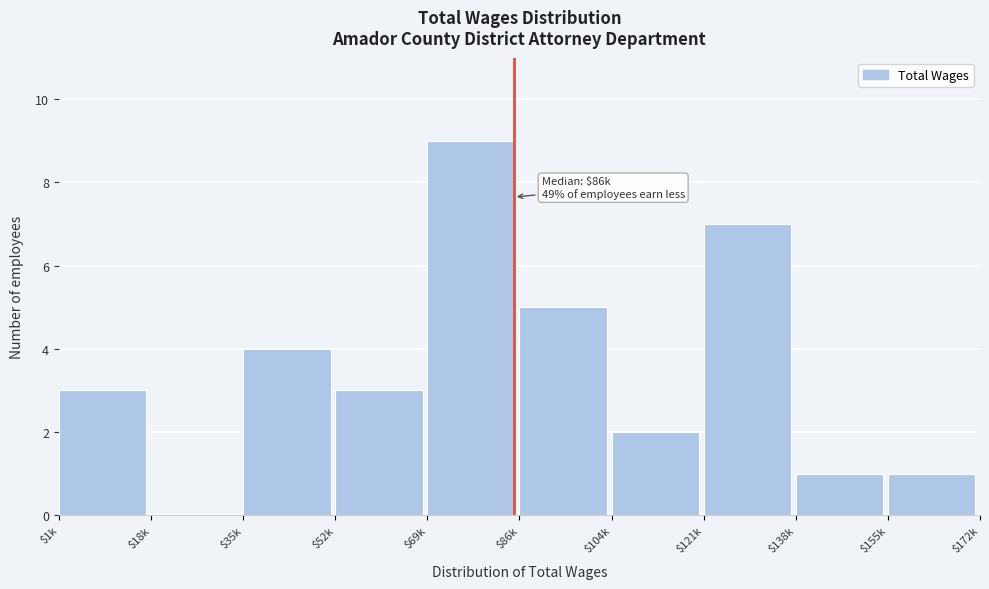

The chart shows a value of 6 at $35k. True or false?

False